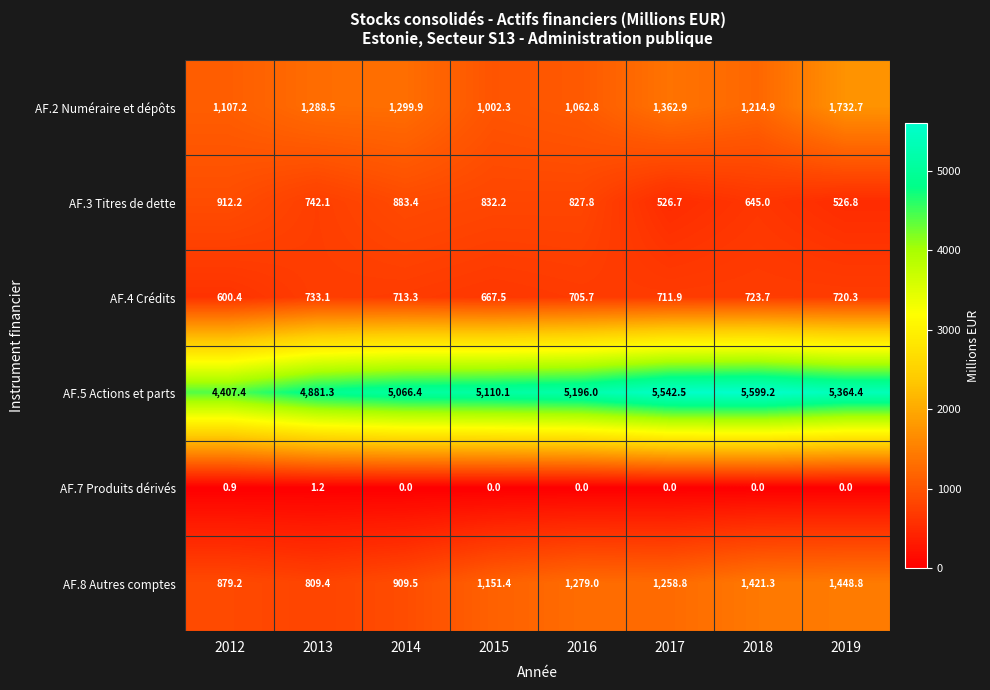

Rank the series at 2014 from lowest to highest value.

AF.7 Produits dérivés, AF.4 Crédits, AF.3 Titres de dette, AF.8 Autres comptes, AF.2 Numéraire et dépôts, AF.5 Actions et parts